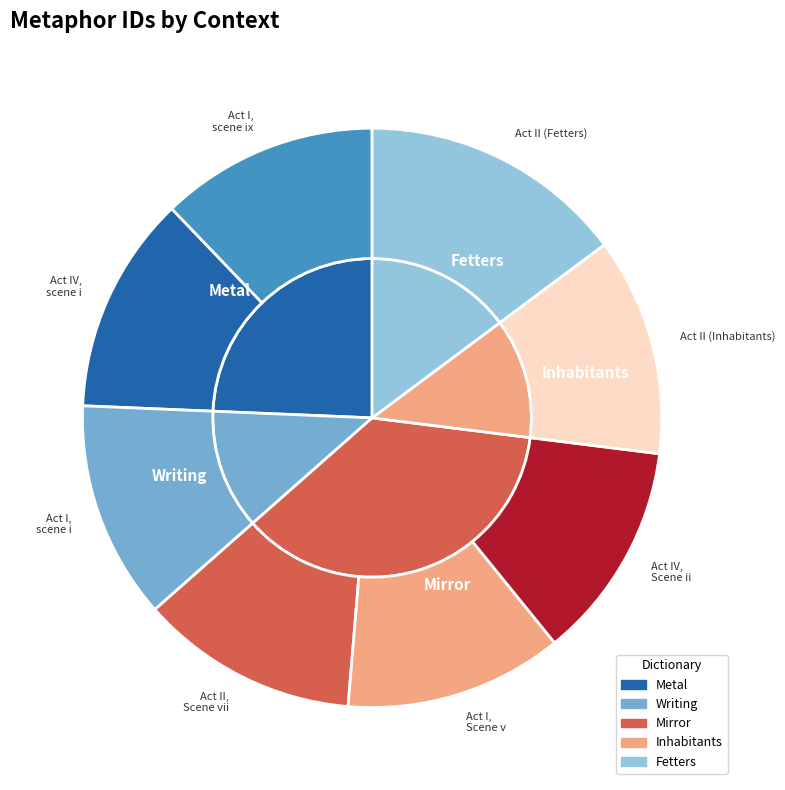

To the nearest percent, what portion does Act I, scene i represent?

12%